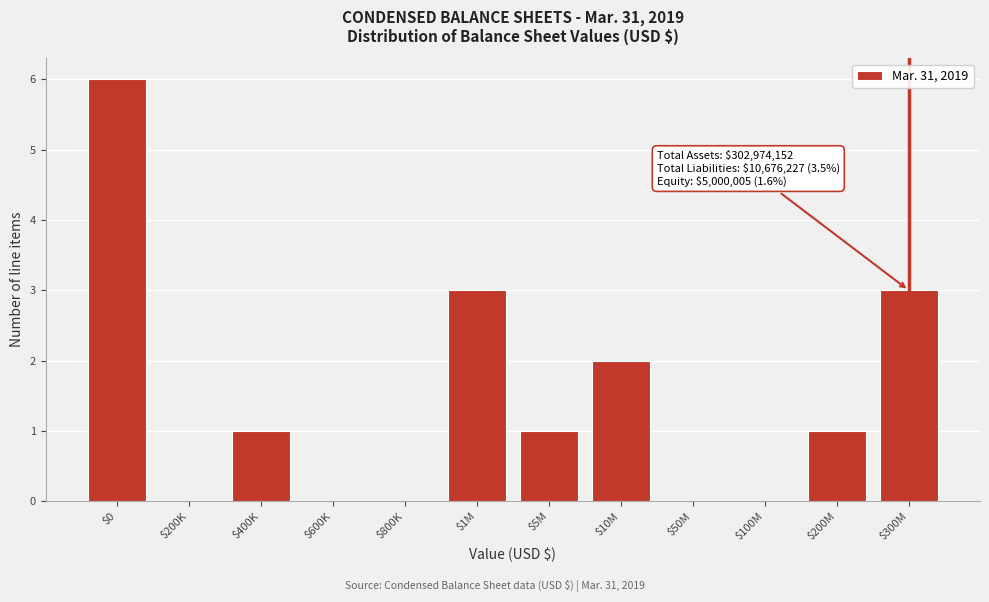

What is the sum of all values?

17